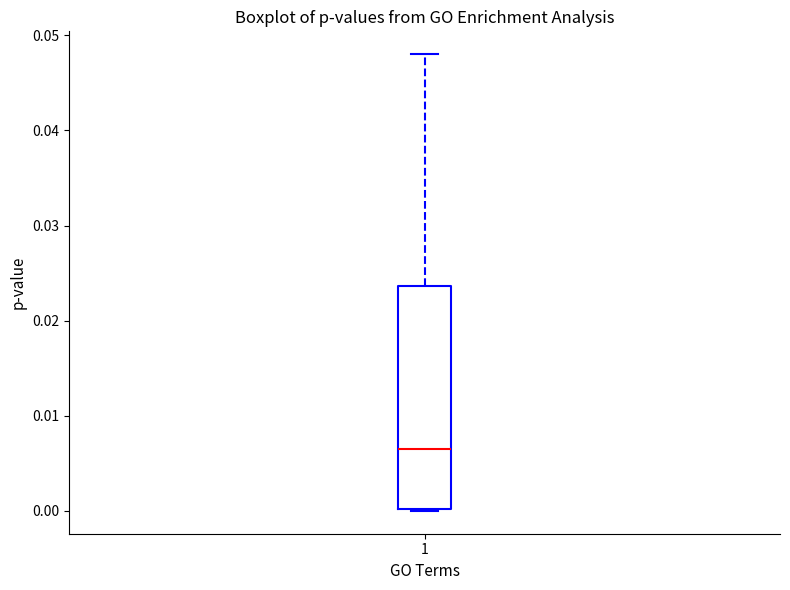

Where is the upper edge of the box at x = 1 on the y-axis? The values are not printed on the chart, so give them approximately, as read against the axis.

0.024